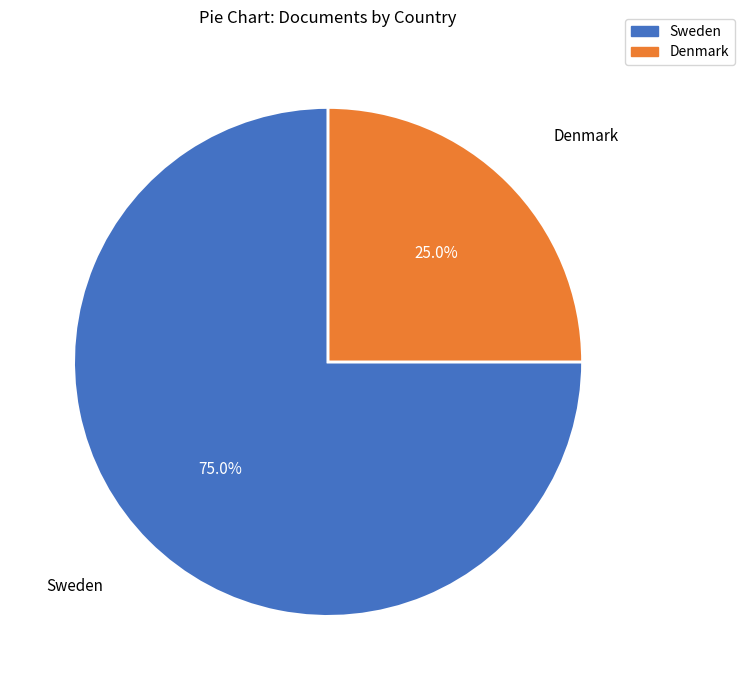

Which slice is the smallest?

Denmark